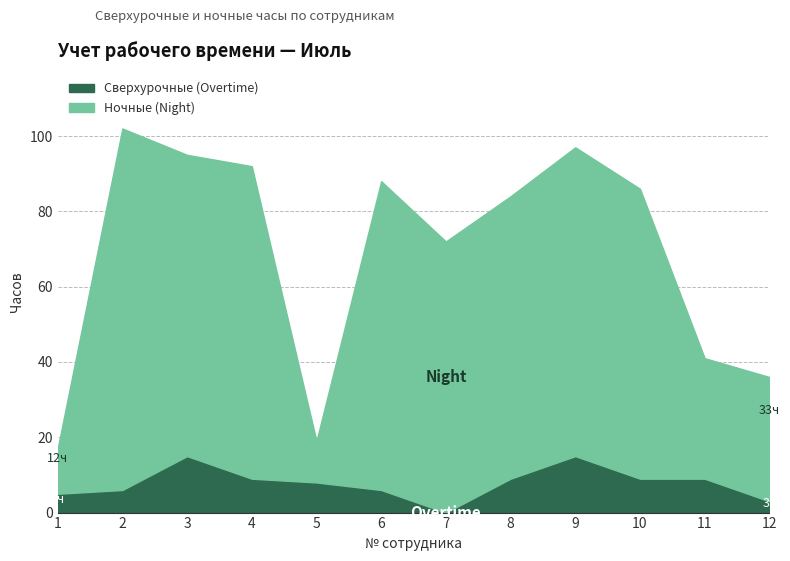

Which series has the largest total across all categories?

Ночные (Night)